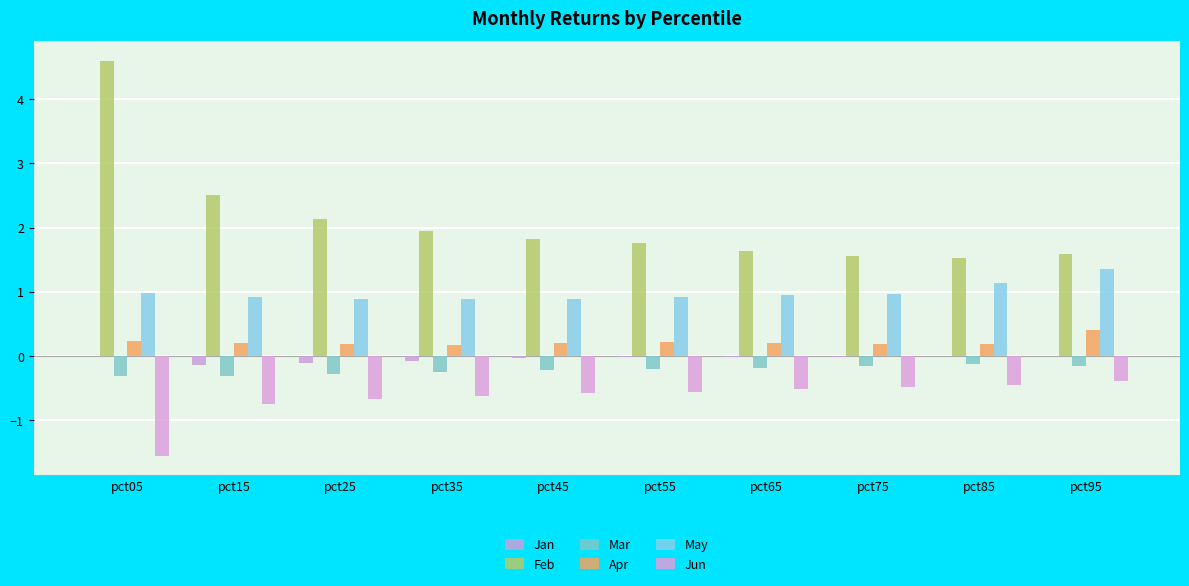

How many series are shown in this chart?

6